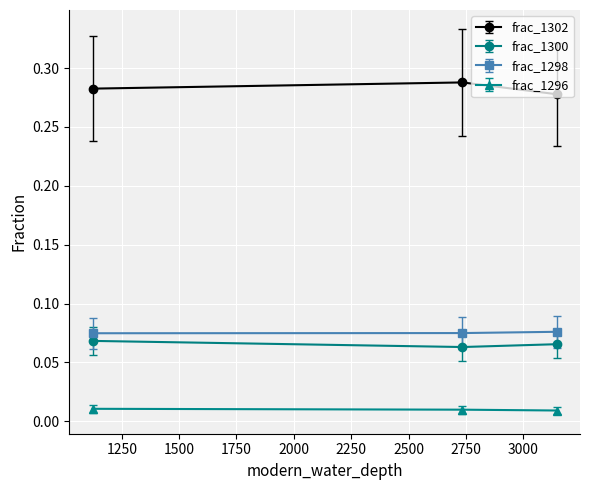

How many frac_1298 values are between 0 and 1?

3